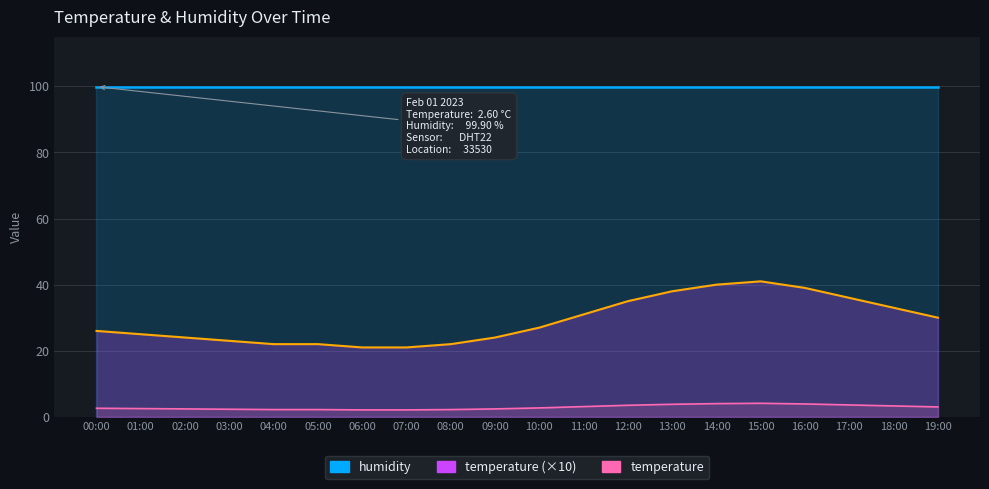

At which label does the data first exceed 27?

11:00